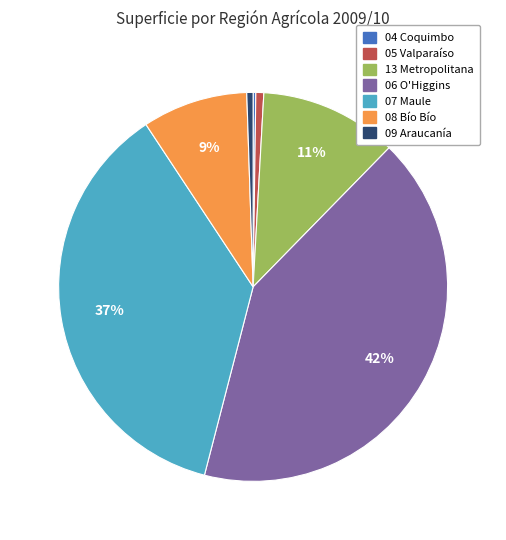

Is it true that 05 Valparaíso is 1% of the pie?

True